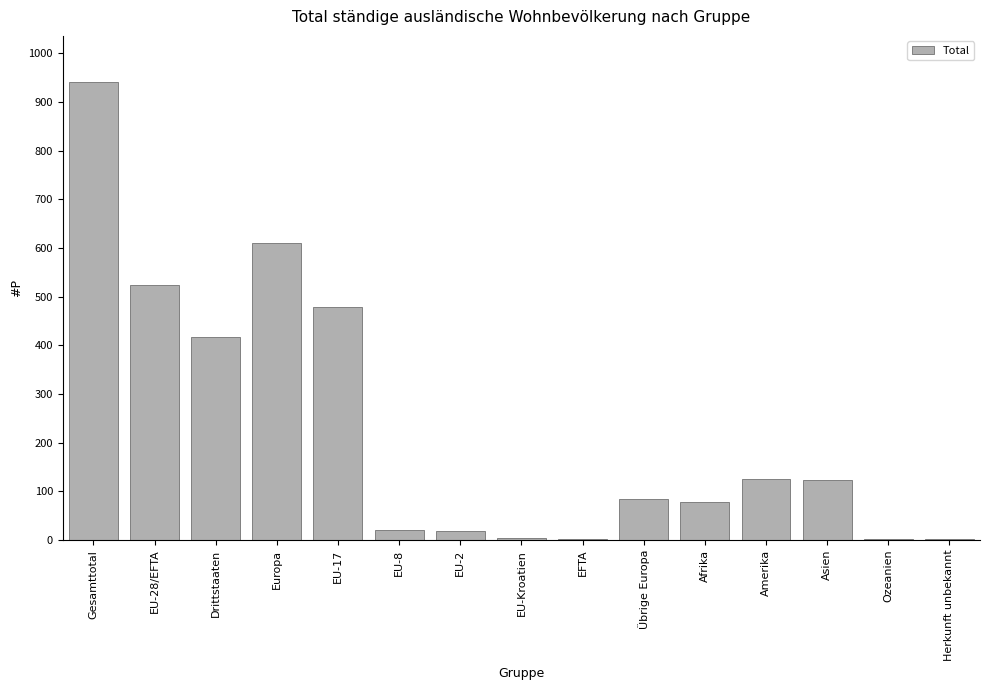

Which label corresponds to the largest value in the chart?

Gesamttotal